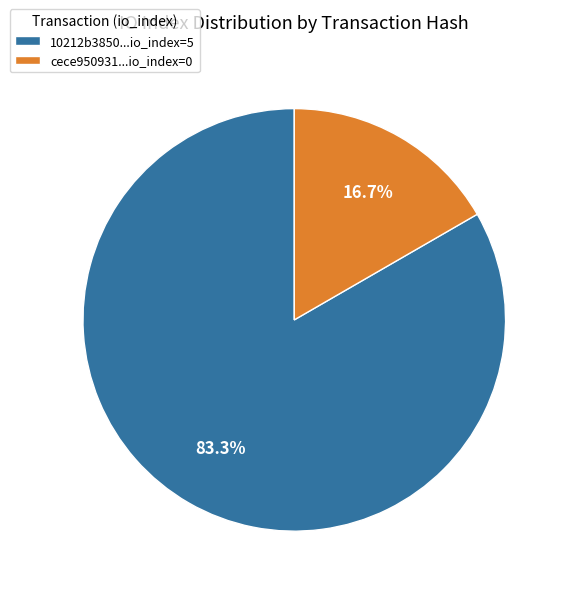

Between 10212b3850...io_index=5 and cece950931...io_index=0, which is larger?

10212b3850...io_index=5